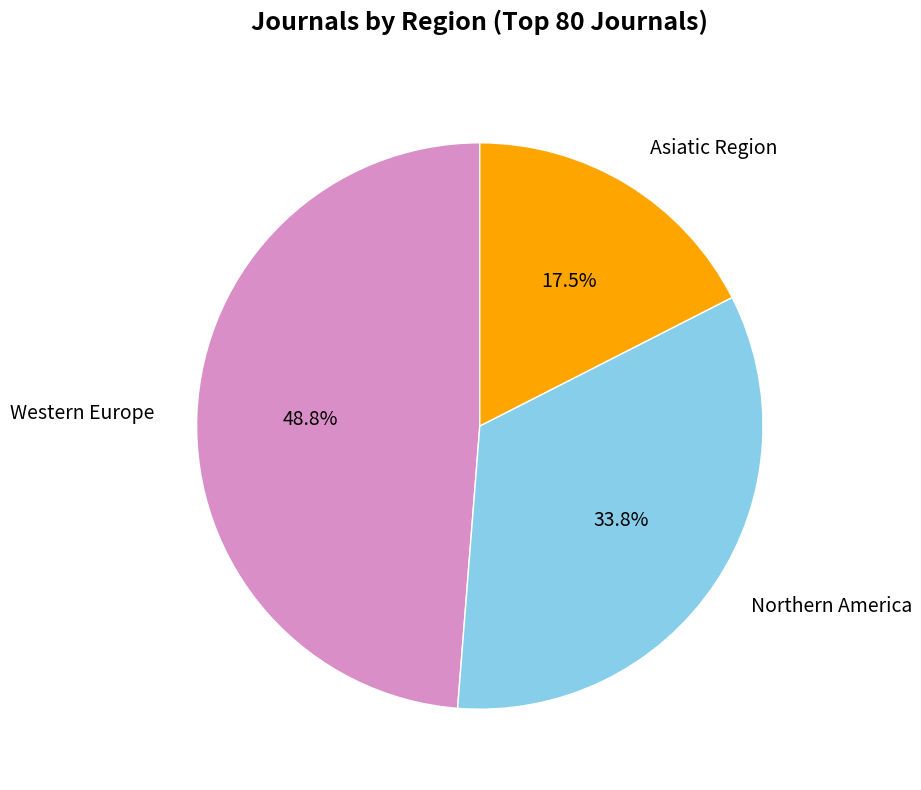

Does Northern America account for over 50% of the chart?

No